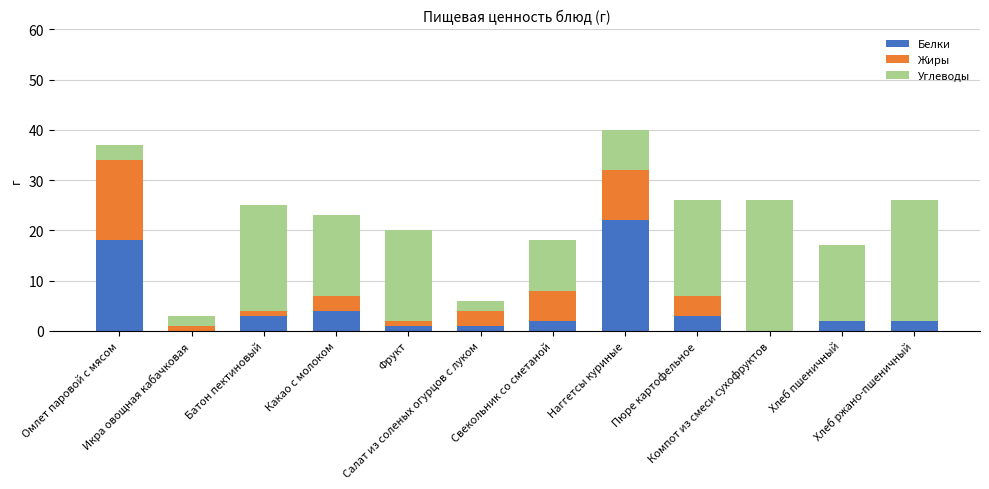

How many categories are shown in the chart?

12